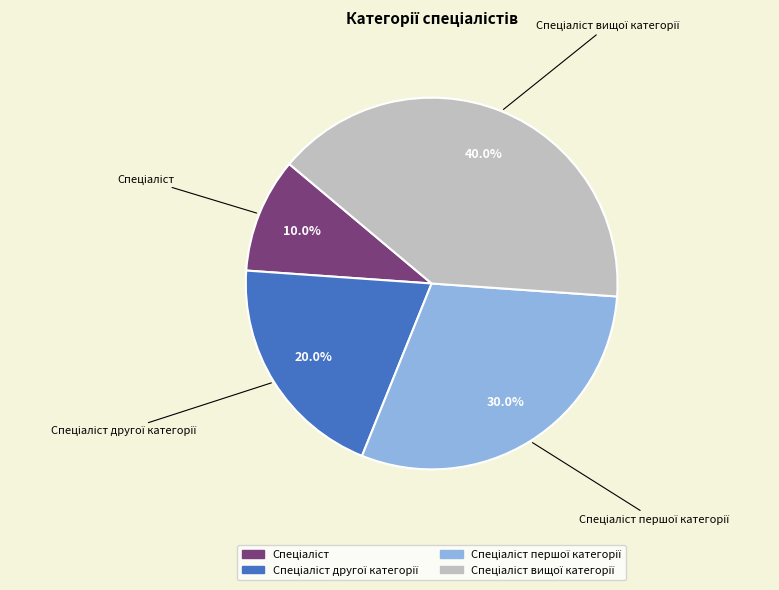

Is there any slice that represents more than half of the pie?

No